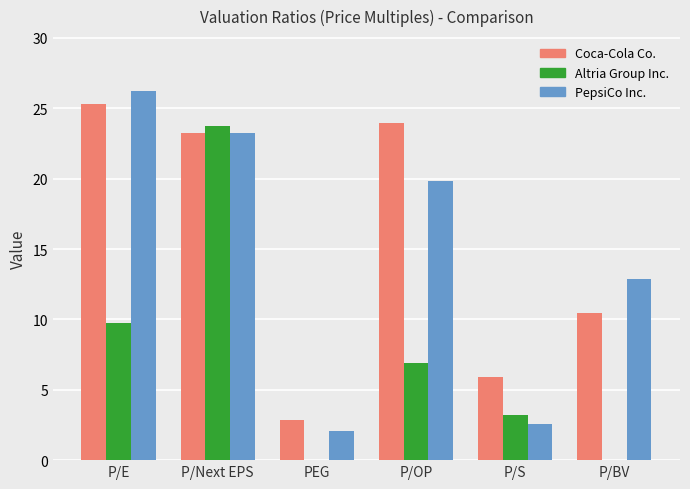

At which label does PepsiCo Inc. reach its peak?

P/E